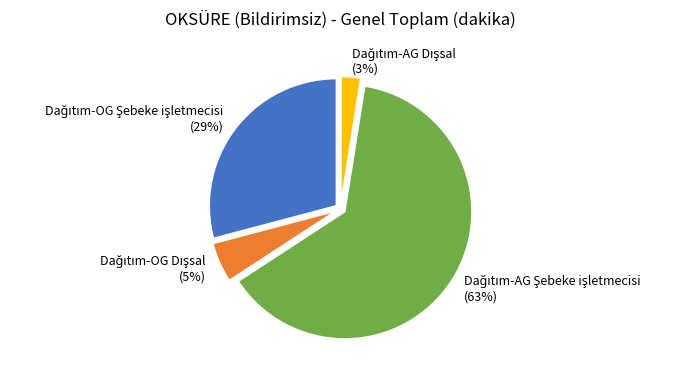

Is there a majority slice in this chart?

Yes